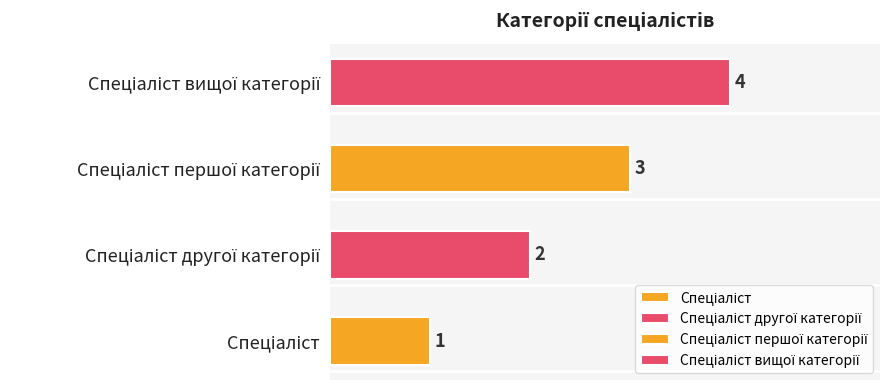

What is the sum of the values at Спеціаліст and Спеціаліст першої категорії?

4